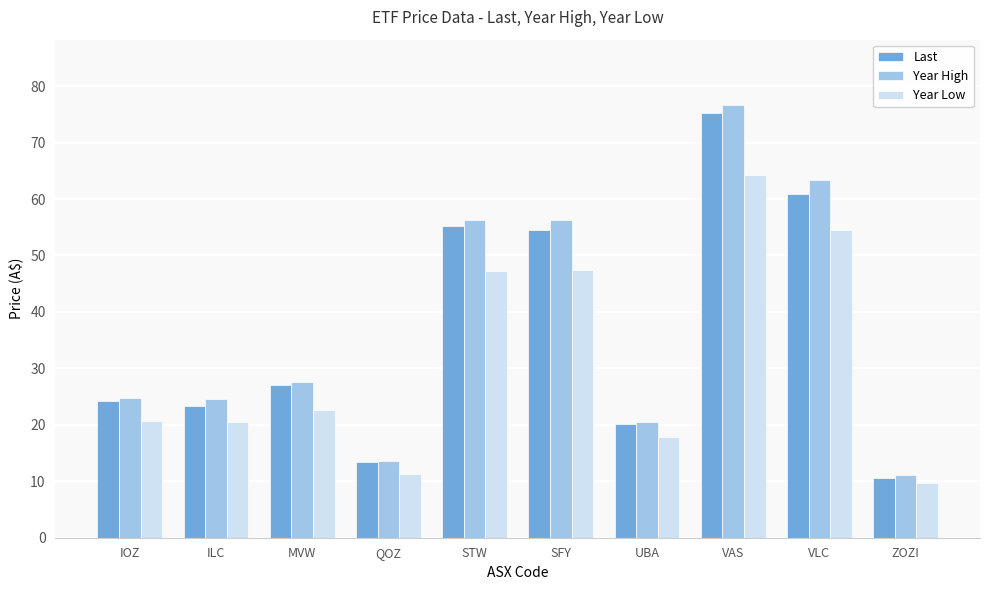

What are all the series names shown in the legend?

Last, Year High, Year Low